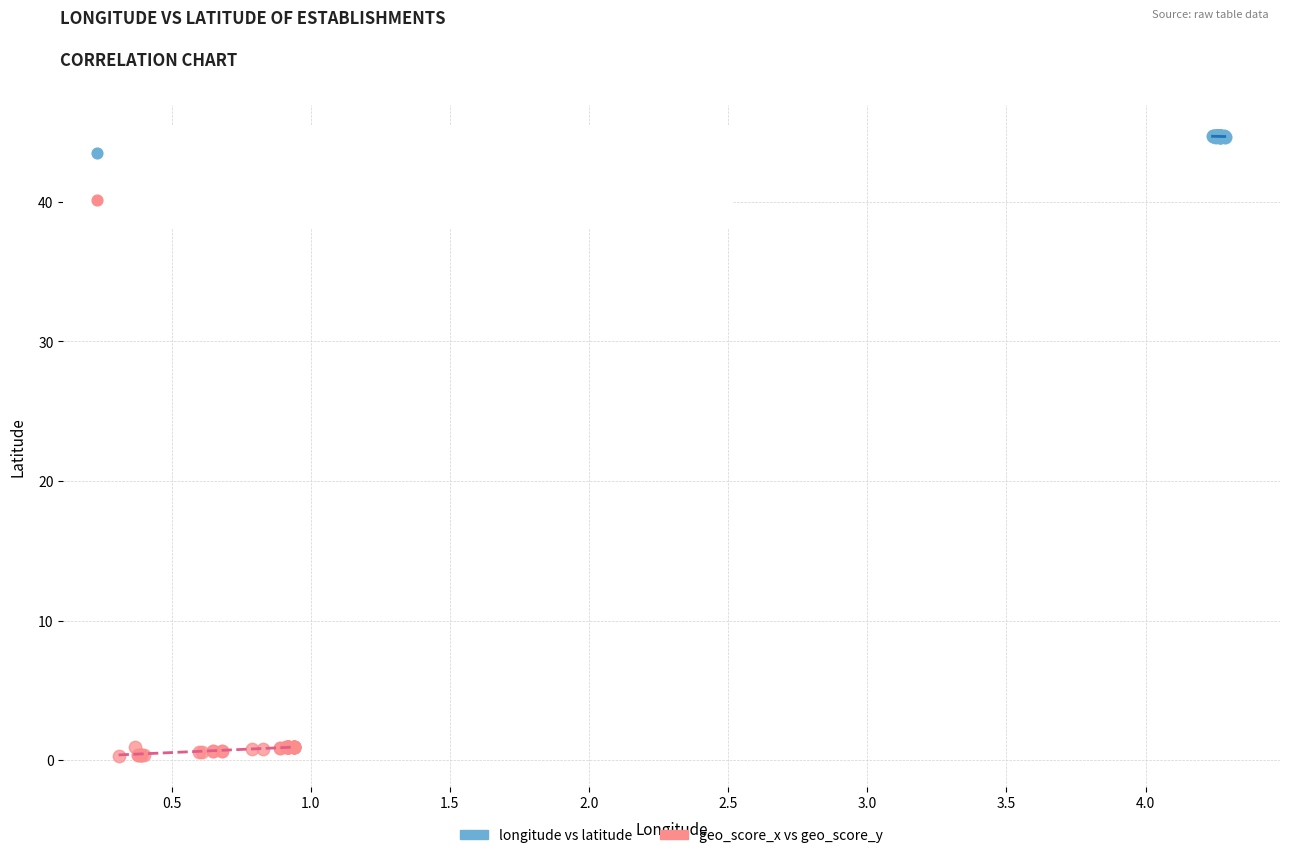

Which series reaches the minimum Y coordinate?

geo_score_x vs geo_score_y